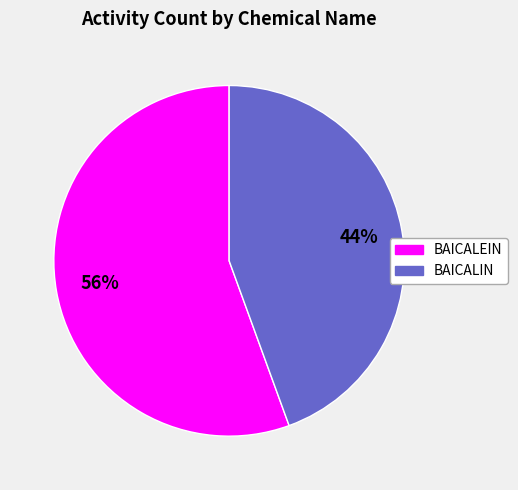

Is there a majority slice in this chart?

Yes